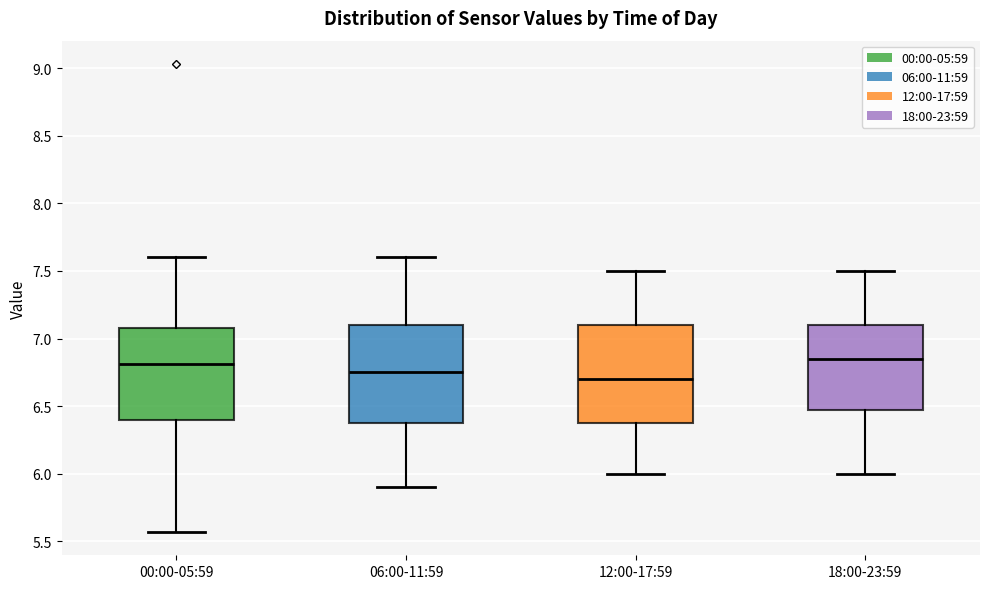

Reading left to right, transcribe this box plot: for each box, give where its median line is, the range the box spans, and where its two whiskers end, as read against the y-axis. The values are not printed on the chart, so give them approximately, as read against the axis.

00:00-05:59: median 6.80, box 6.40 to 7.10, whiskers 5.55 to 7.60
06:00-11:59: median 6.75, box 6.40 to 7.10, whiskers 5.90 to 7.60
12:00-17:59: median 6.70, box 6.40 to 7.10, whiskers 6.00 to 7.50
18:00-23:59: median 6.85, box 6.50 to 7.10, whiskers 6.00 to 7.50